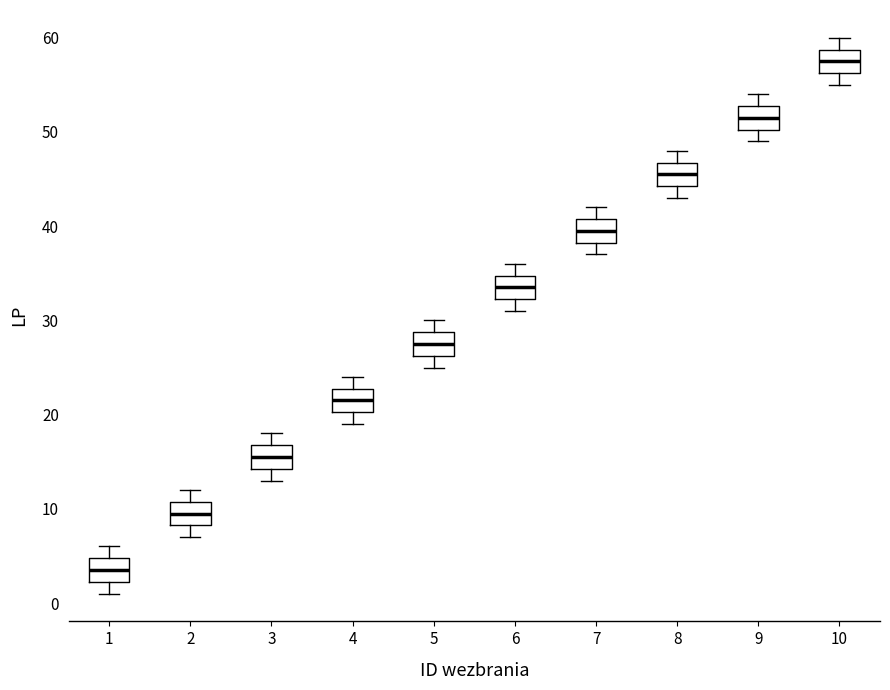

Which box's median line is the lowest?

1